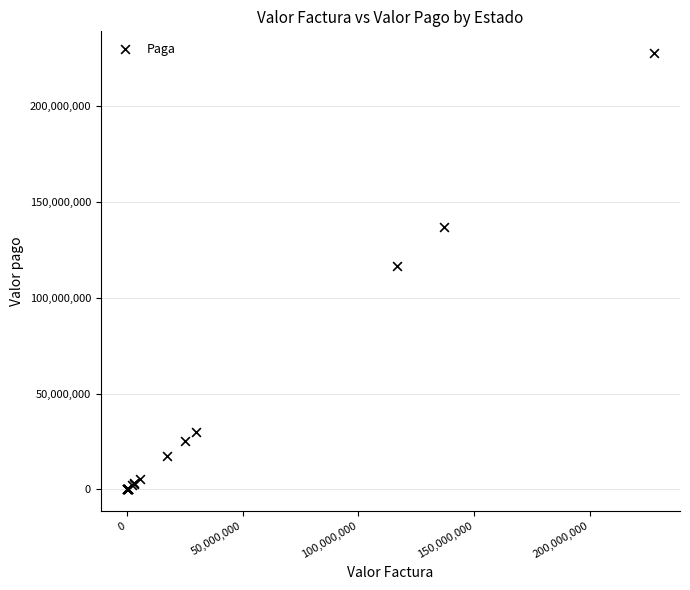

What Y value in the scatter plot is closest to 113791102?

116579844.0